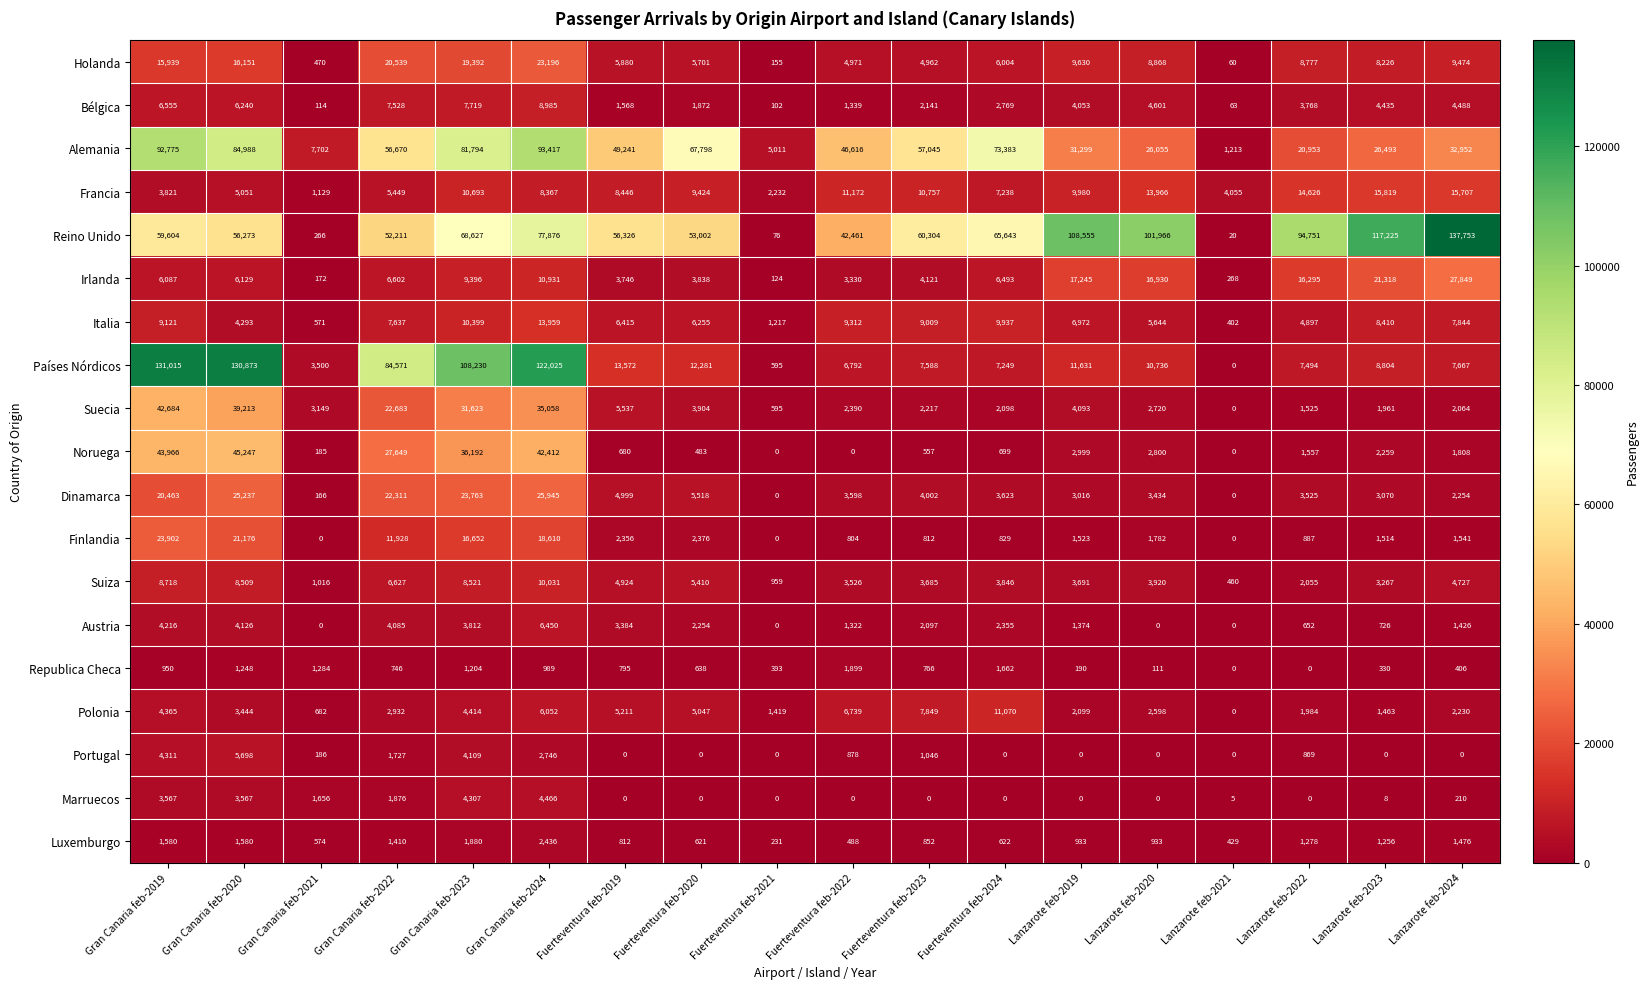

What is the minimum value for Irlanda?

124